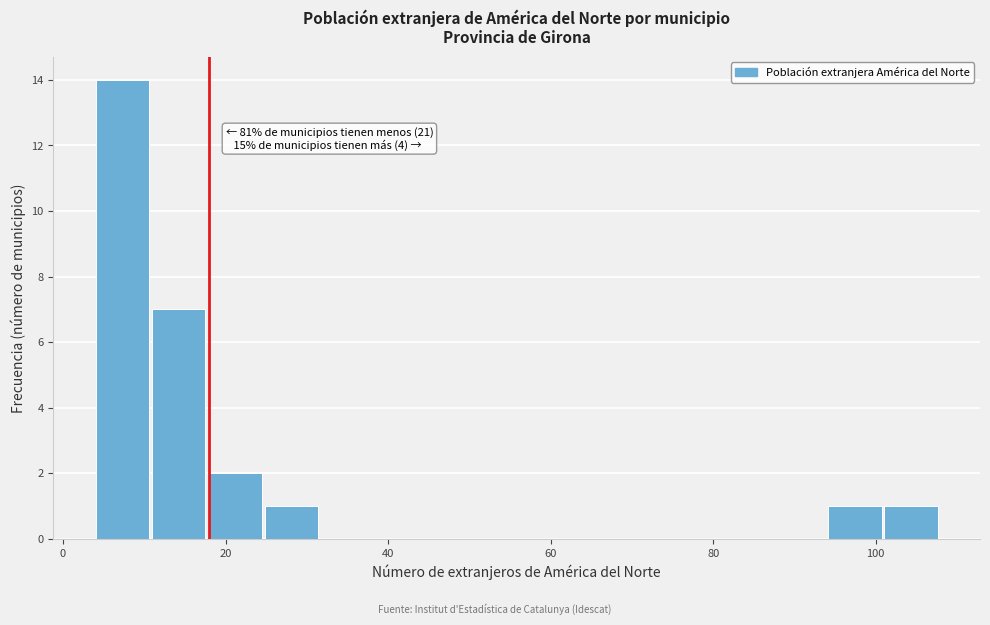

Read against the x-axis, roughly where is the centre of the tallest bar?

8